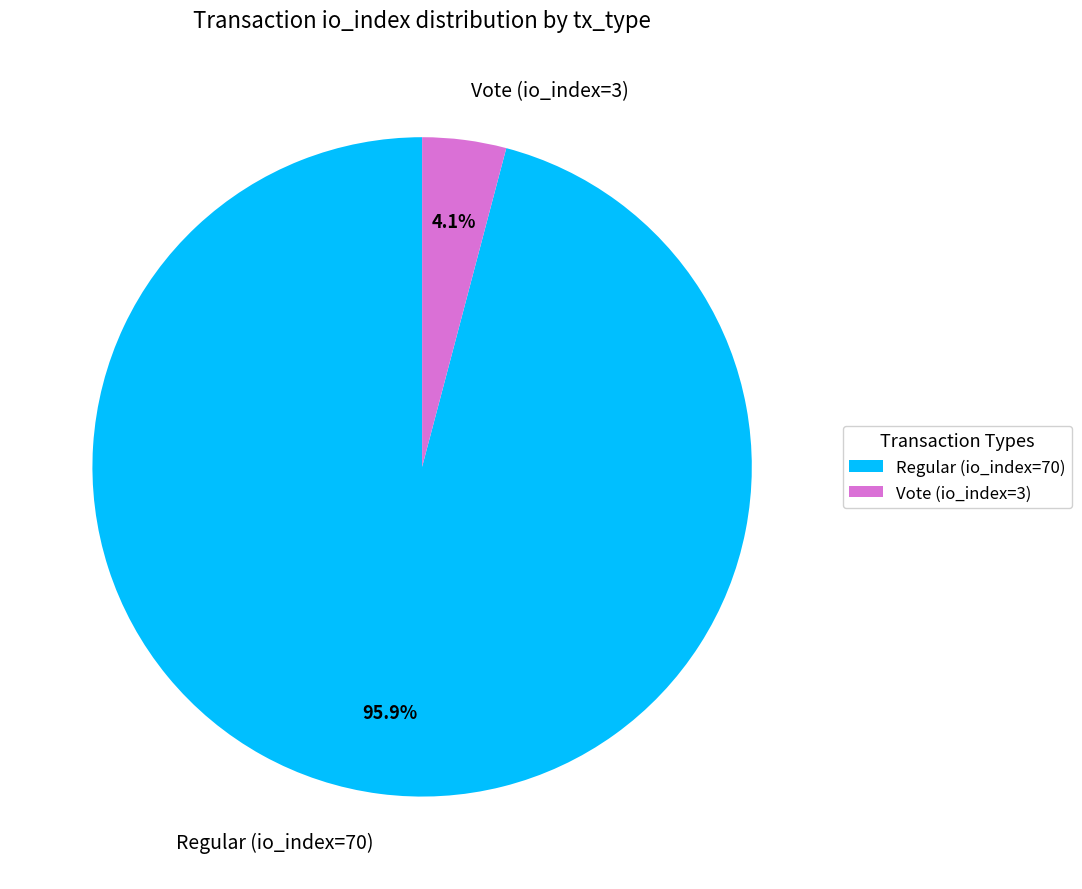

What is the majority slice?

Regular (io_index=70)